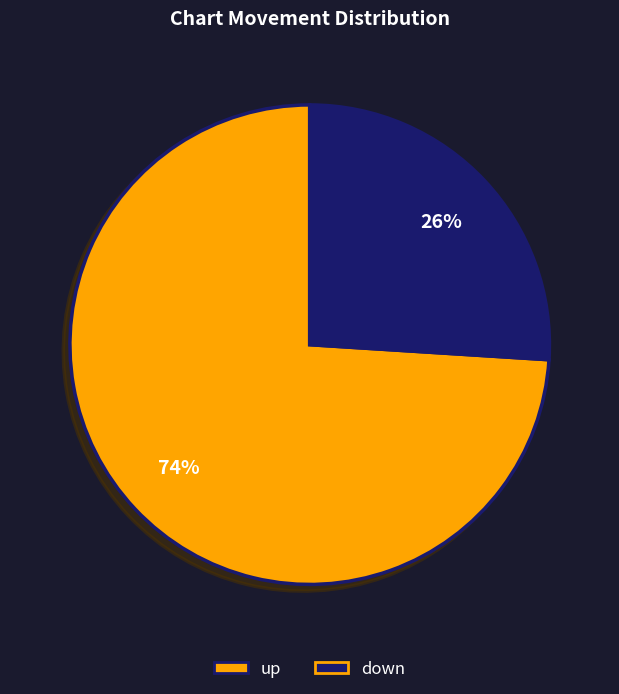

Do up and down together represent more than half of the pie?

Yes